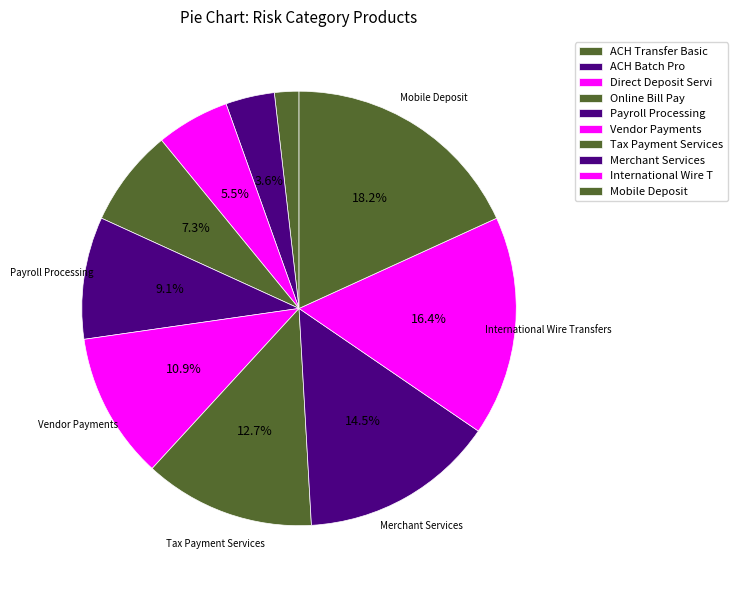

What is the smallest slice in the pie chart?

ACH Transfer Basic